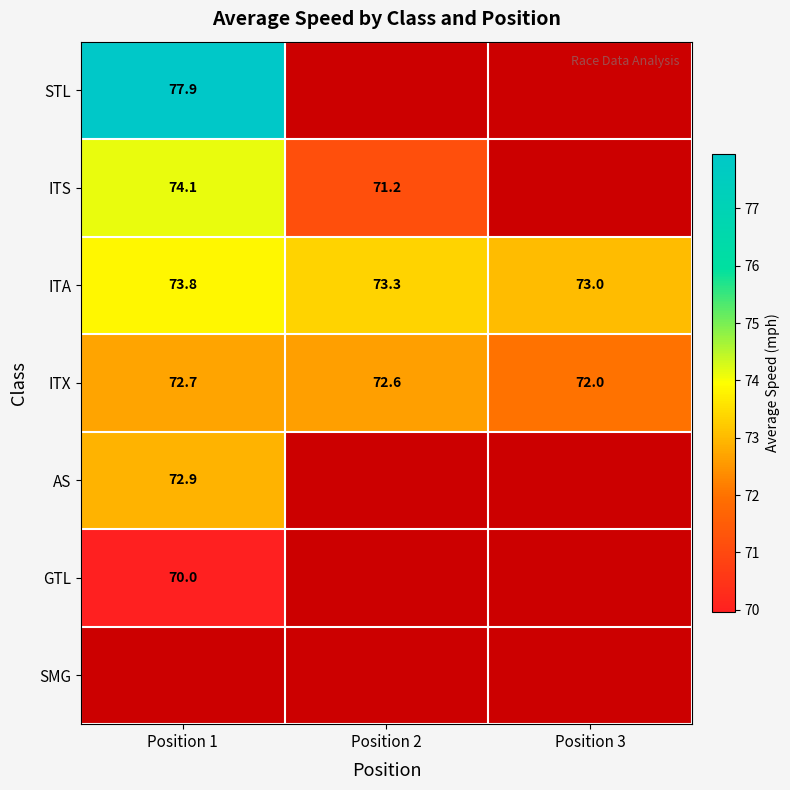

Which series changed the most between Position 1 and Position 3?

ITA